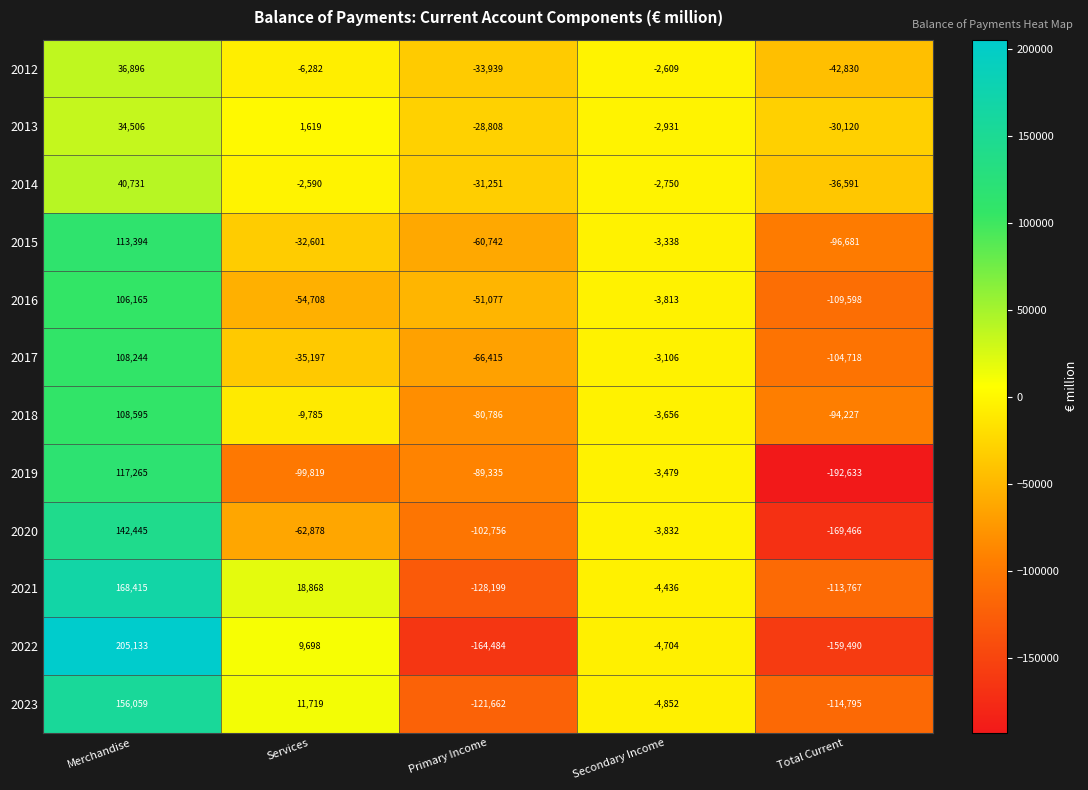

How many series are shown in this chart?

12